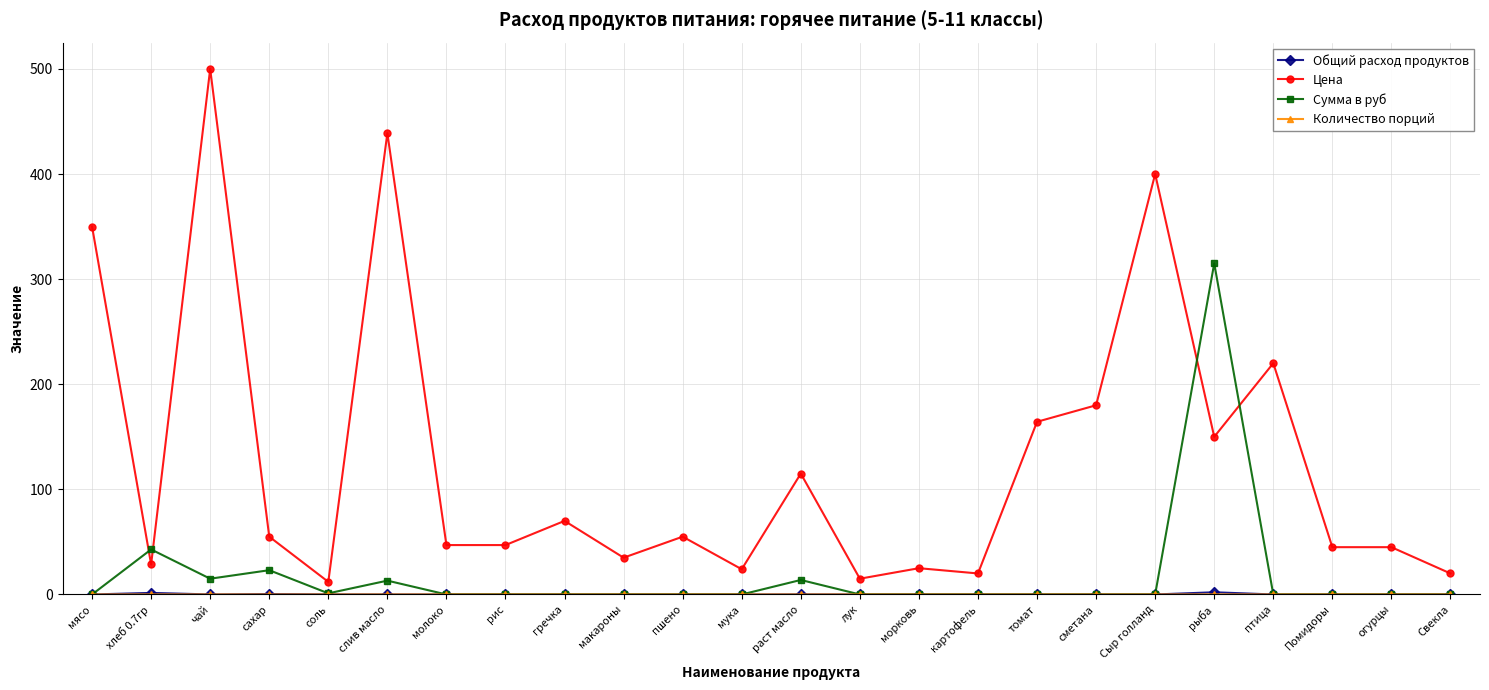

At which category is the sum across all series the highest?

чай